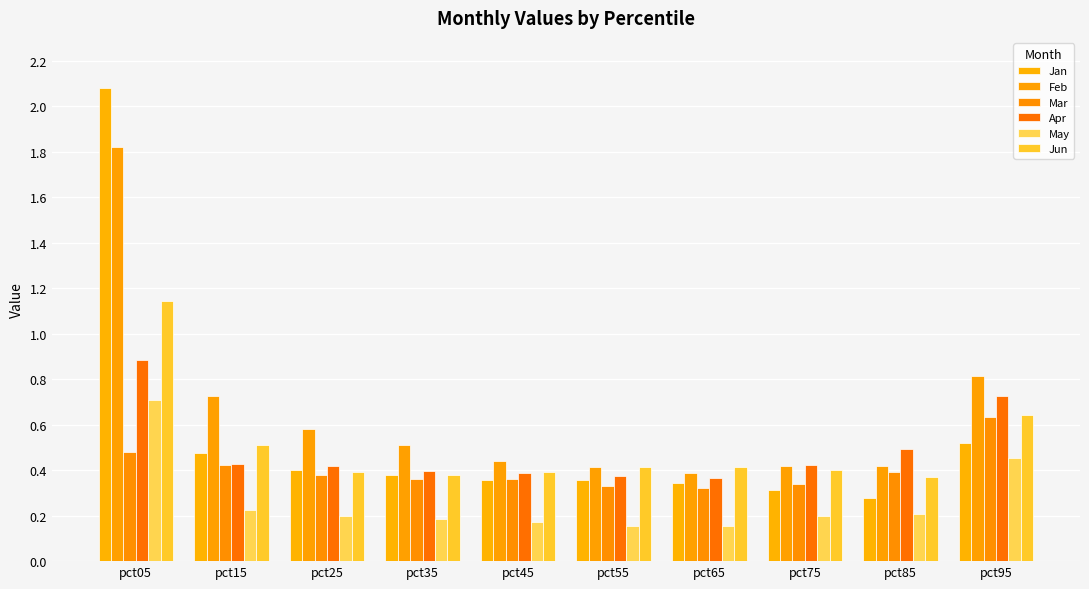

Does the chart contain stacked bars?

No